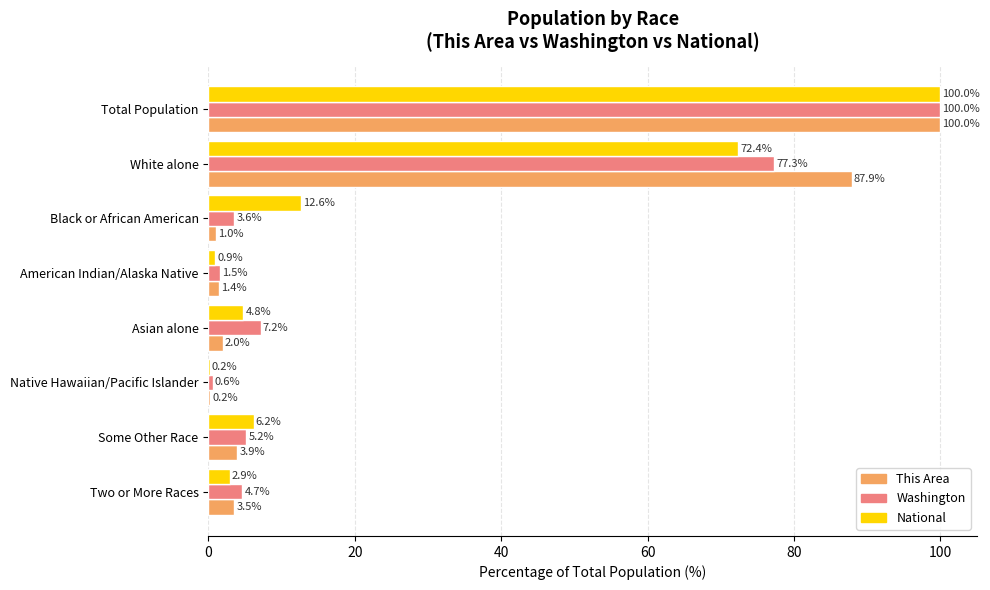

What is the maximum value for This Area?

100.0